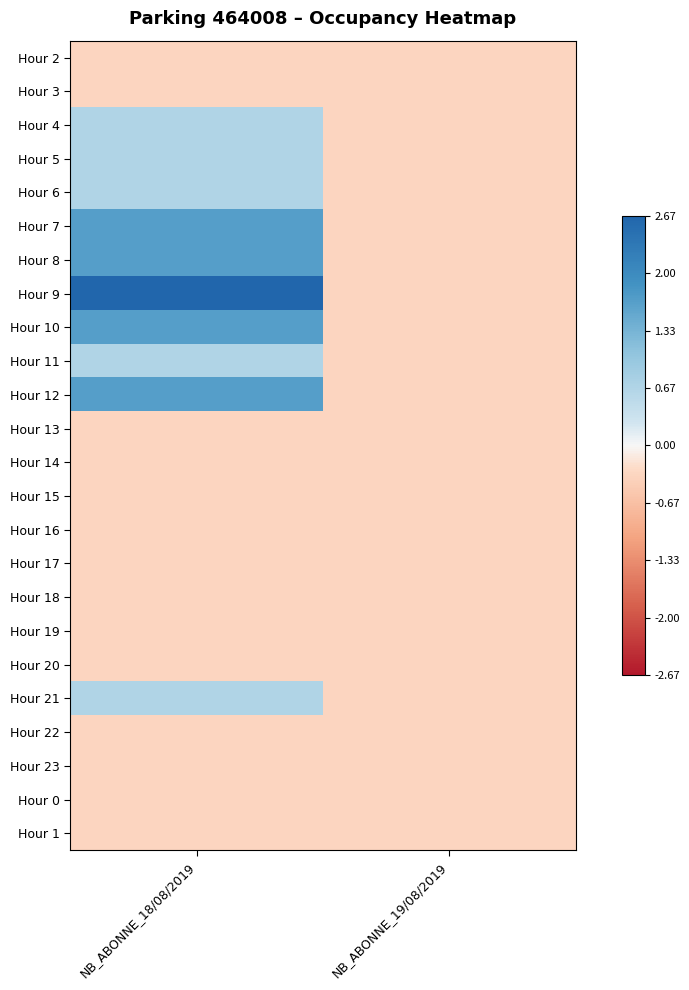

Reading left to right, transcribe all the data shown in this chart.

Hour 2: NB_ABONNE_18/08/2019=-0.3	NB_ABONNE_19/08/2019=-0.3
Hour 3: NB_ABONNE_18/08/2019=-0.3	NB_ABONNE_19/08/2019=-0.3
Hour 4: NB_ABONNE_18/08/2019=0.7	NB_ABONNE_19/08/2019=-0.3
Hour 5: NB_ABONNE_18/08/2019=0.7	NB_ABONNE_19/08/2019=-0.3
Hour 6: NB_ABONNE_18/08/2019=0.7	NB_ABONNE_19/08/2019=-0.3
Hour 7: NB_ABONNE_18/08/2019=1.7	NB_ABONNE_19/08/2019=-0.3
Hour 8: NB_ABONNE_18/08/2019=1.7	NB_ABONNE_19/08/2019=-0.3
Hour 9: NB_ABONNE_18/08/2019=2.7	NB_ABONNE_19/08/2019=-0.3
Hour 10: NB_ABONNE_18/08/2019=1.7	NB_ABONNE_19/08/2019=-0.3
Hour 11: NB_ABONNE_18/08/2019=0.7	NB_ABONNE_19/08/2019=-0.3
Hour 12: NB_ABONNE_18/08/2019=1.7	NB_ABONNE_19/08/2019=-0.3
Hour 13: NB_ABONNE_18/08/2019=-0.3	NB_ABONNE_19/08/2019=-0.3
Hour 14: NB_ABONNE_18/08/2019=-0.3	NB_ABONNE_19/08/2019=-0.3
Hour 15: NB_ABONNE_18/08/2019=-0.3	NB_ABONNE_19/08/2019=-0.3
Hour 16: NB_ABONNE_18/08/2019=-0.3	NB_ABONNE_19/08/2019=-0.3
Hour 17: NB_ABONNE_18/08/2019=-0.3	NB_ABONNE_19/08/2019=-0.3
Hour 18: NB_ABONNE_18/08/2019=-0.3	NB_ABONNE_19/08/2019=-0.3
Hour 19: NB_ABONNE_18/08/2019=-0.3	NB_ABONNE_19/08/2019=-0.3
Hour 20: NB_ABONNE_18/08/2019=-0.3	NB_ABONNE_19/08/2019=-0.3
Hour 21: NB_ABONNE_18/08/2019=0.7	NB_ABONNE_19/08/2019=-0.3
Hour 22: NB_ABONNE_18/08/2019=-0.3	NB_ABONNE_19/08/2019=-0.3
Hour 23: NB_ABONNE_18/08/2019=-0.3	NB_ABONNE_19/08/2019=-0.3
Hour 0: NB_ABONNE_18/08/2019=-0.3	NB_ABONNE_19/08/2019=-0.3
Hour 1: NB_ABONNE_18/08/2019=-0.3	NB_ABONNE_19/08/2019=-0.3